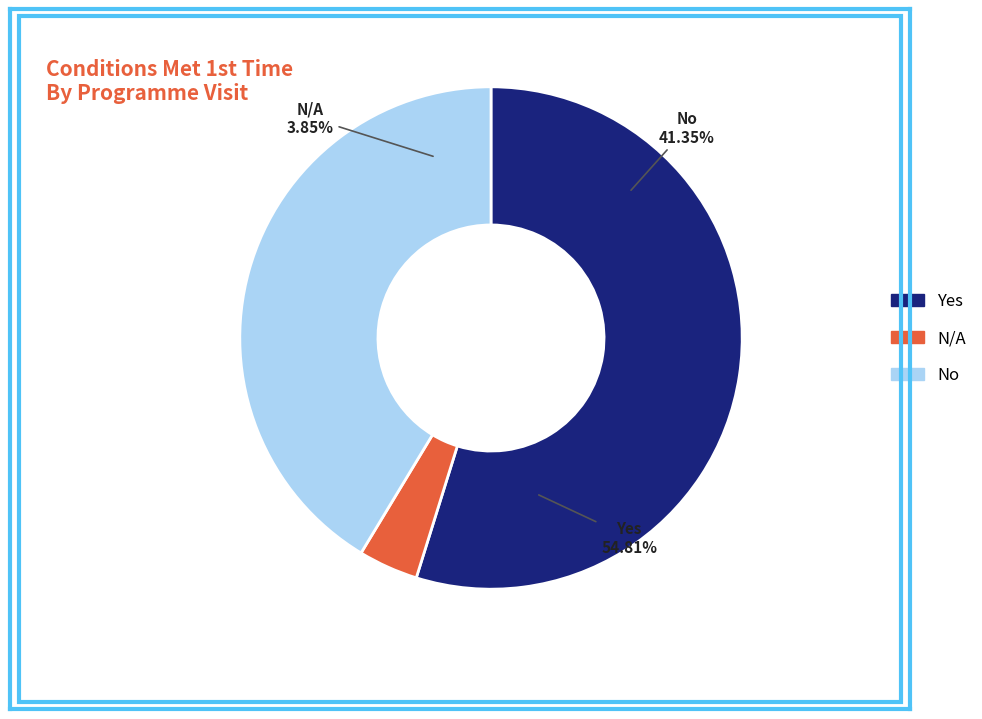

Does No account for over 50% of the chart?

No